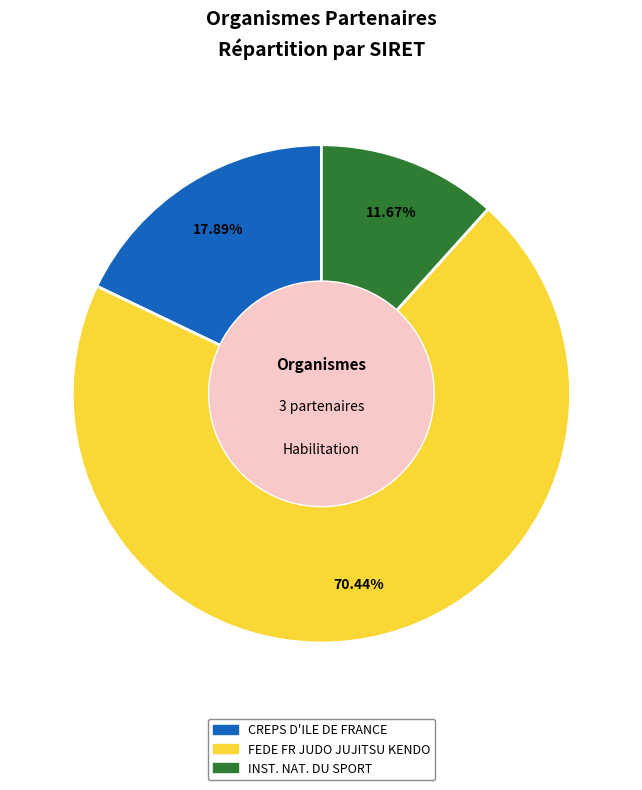

Is there a majority slice in this chart?

Yes